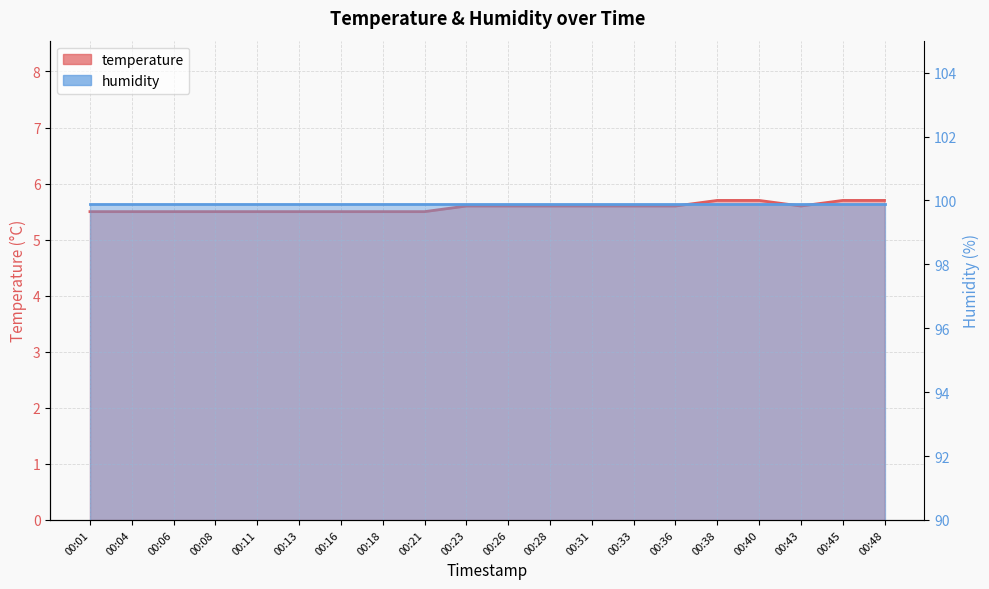

How many interior local valleys (lower than both neighbors) does the data have?

1